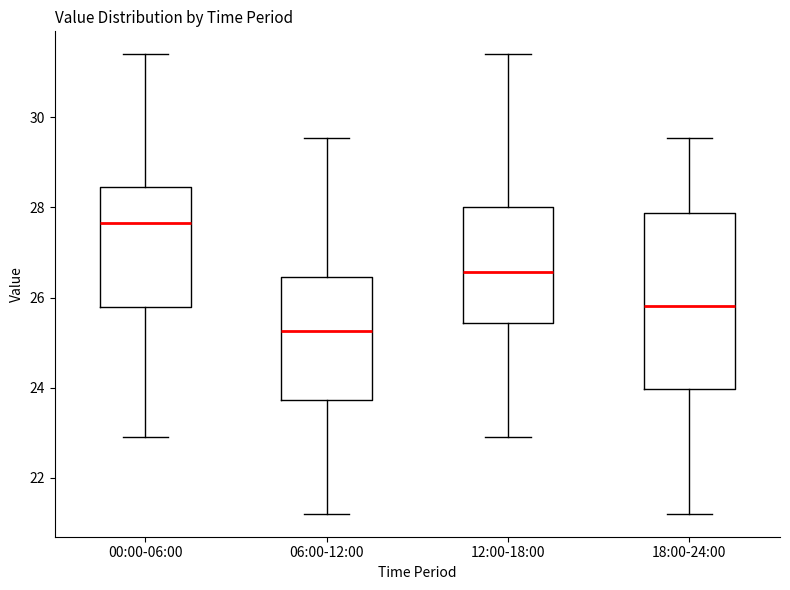

Reading left to right, transcribe this box plot: for each box, give where its median line is, the range the box spans, and where its two whiskers end, as read against the y-axis. The values are not printed on the chart, so give them approximately, as read against the axis.

00:00-06:00: median 27.6, box 25.8 to 28.4, whiskers 23.0 to 31.4
06:00-12:00: median 25.2, box 23.8 to 26.4, whiskers 21.2 to 29.6
12:00-18:00: median 26.6, box 25.4 to 28.0, whiskers 23.0 to 31.4
18:00-24:00: median 25.8, box 24.0 to 27.8, whiskers 21.2 to 29.6